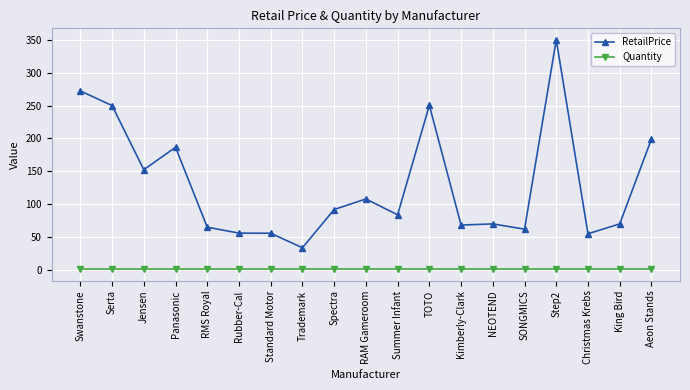

True or false: RetailPrice has a value of 70.0 at King Bird.

True